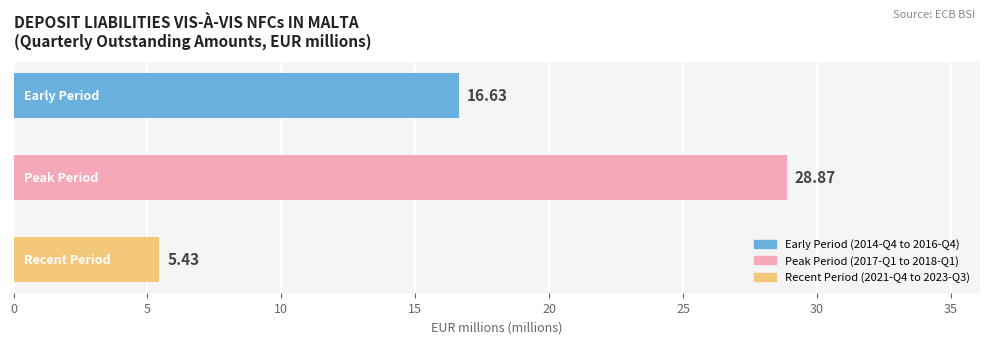

What is the average value?

17.0